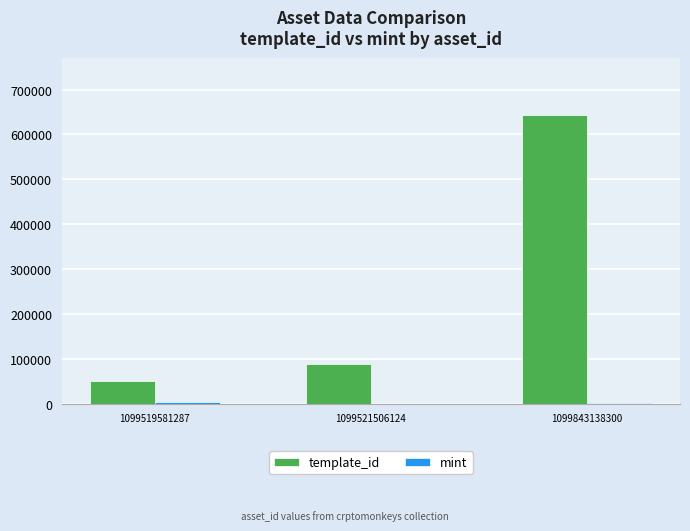

How many series are shown in this chart?

2